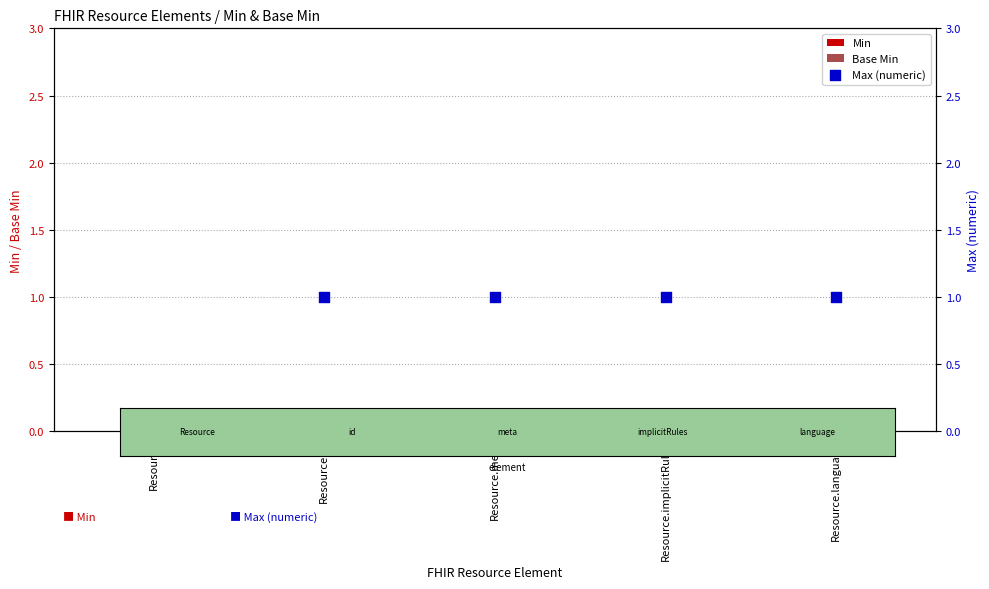

Which series contains the lowest Y value?

Min